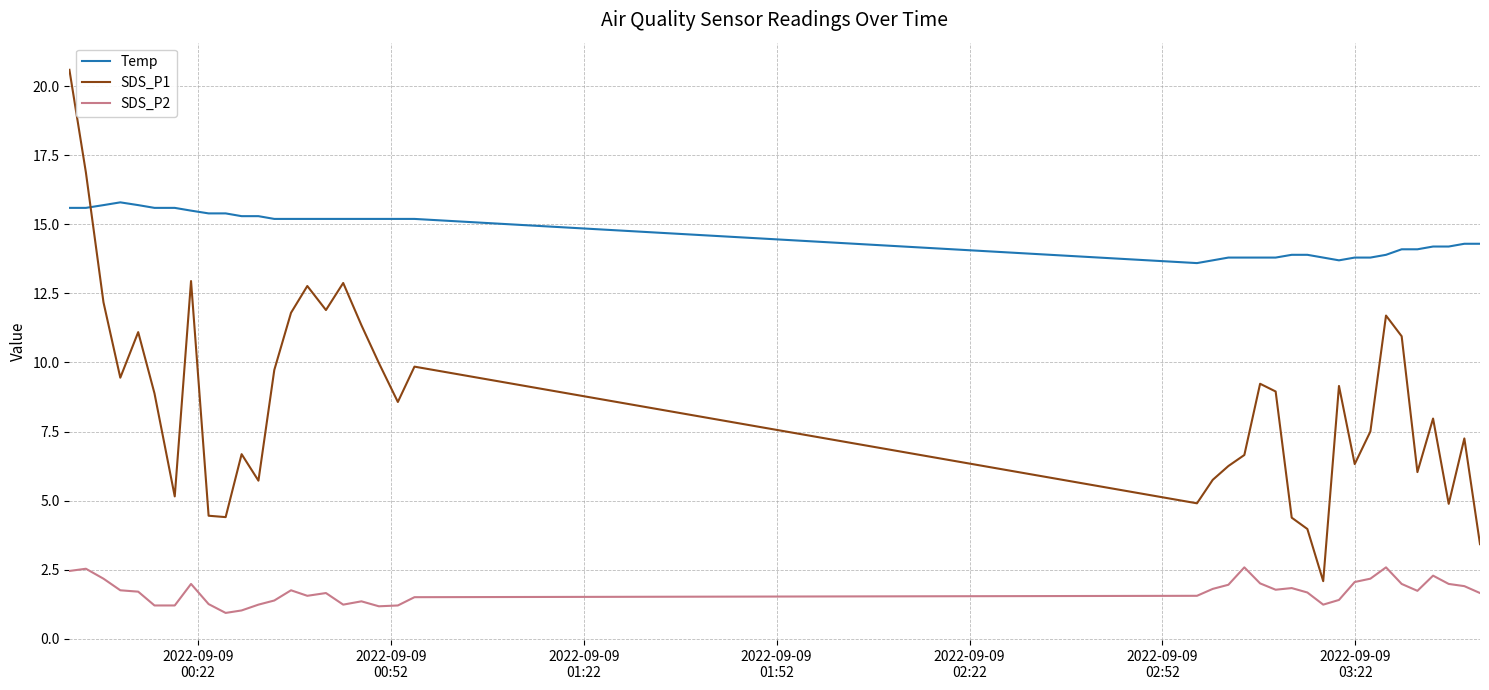

Which series has the largest total across all categories?

Temp